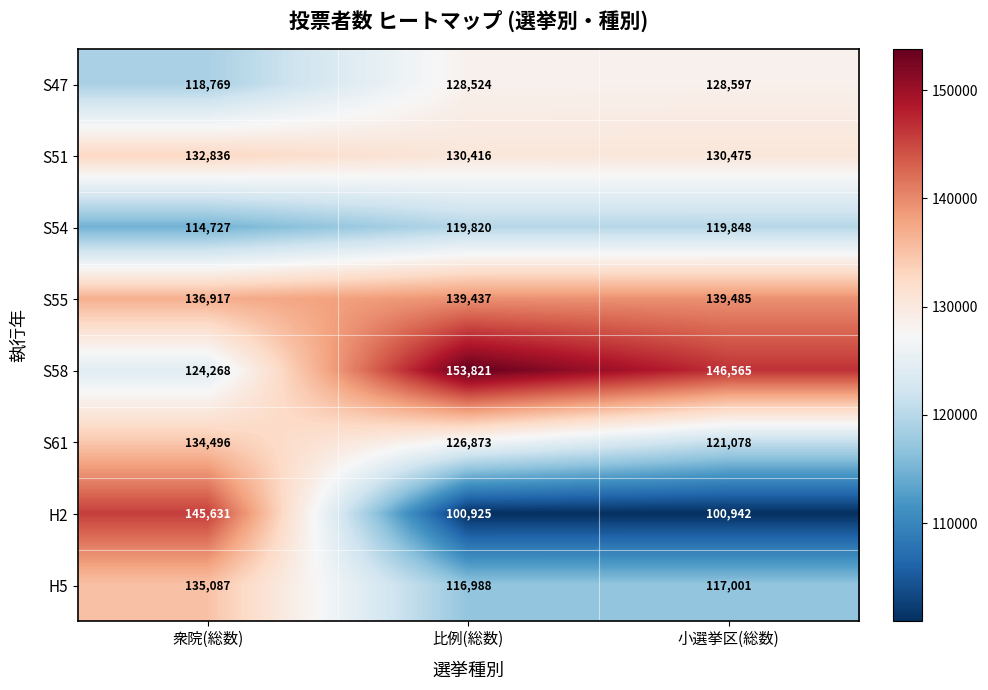

Which category has the highest value across all series?

比例(総数)